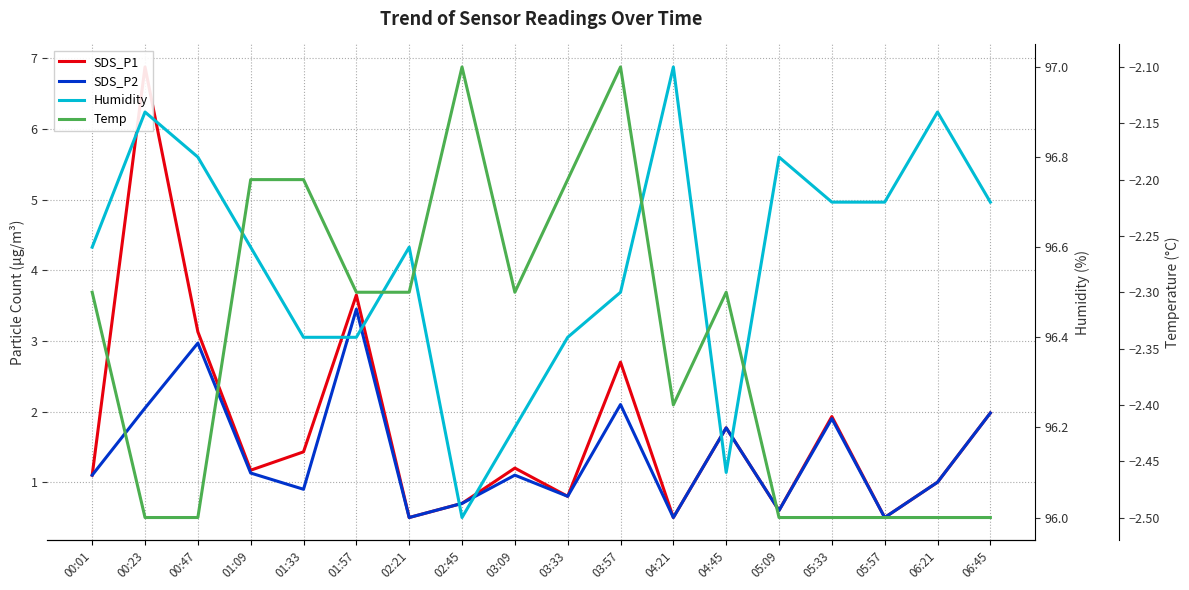

Rank the series by their maximum value, from lowest to highest.

Temp, SDS_P2, SDS_P1, Humidity